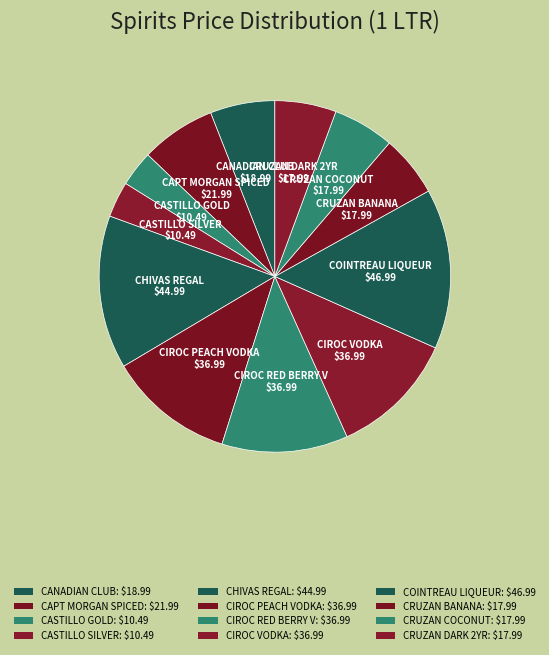

To the nearest percent, what portion does CAPT MORGAN SPICED represent?

7%